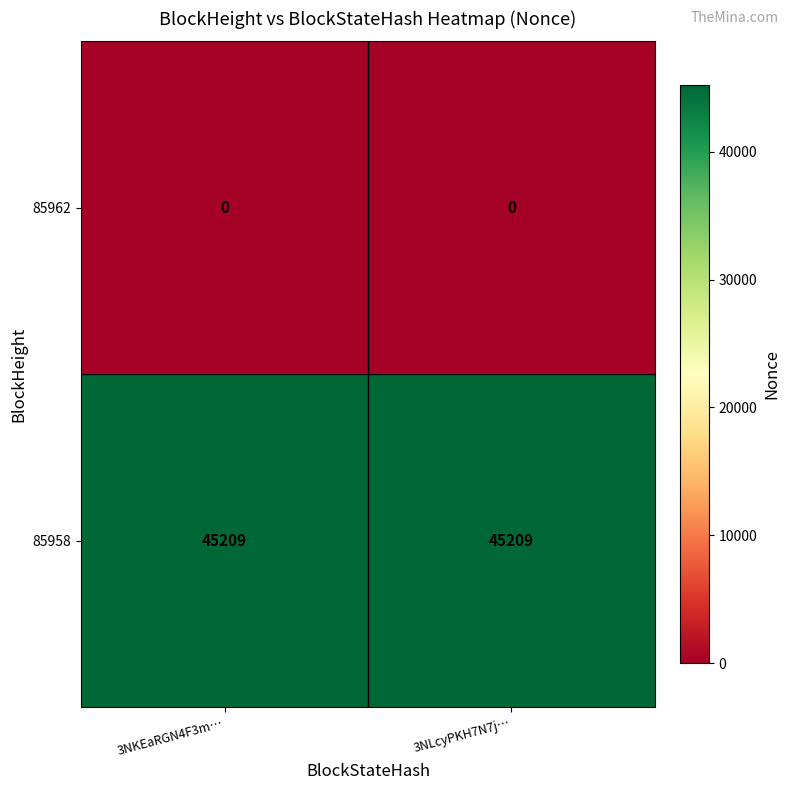

List the series in order of their overall mean, highest first.

85958, 85962